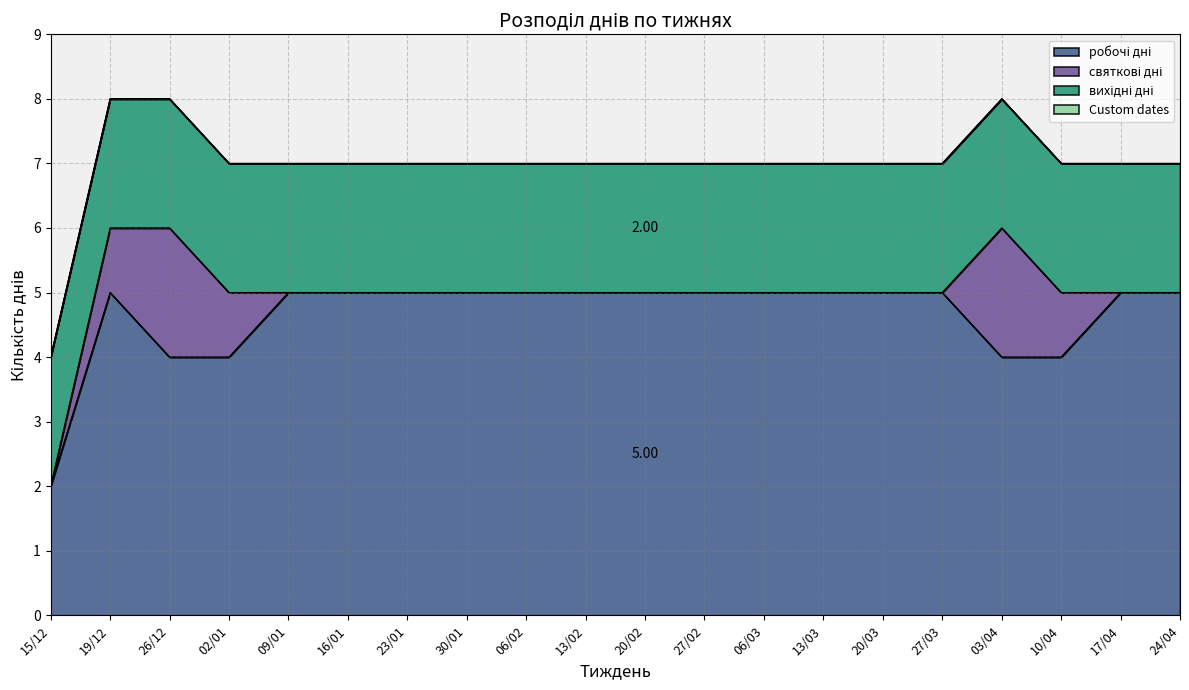

At 20/03, list the series in order from smallest to largest.

святкові дні, Custom dates, вихідні дні, робочі дні